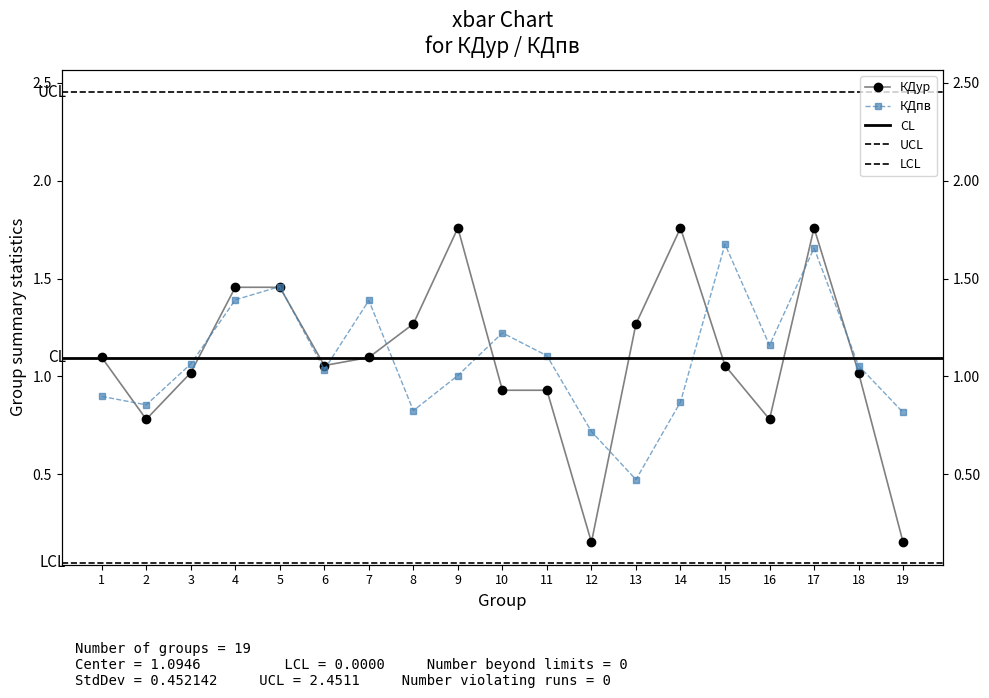

True or false: КДпв and КДур intersect in this chart.

True